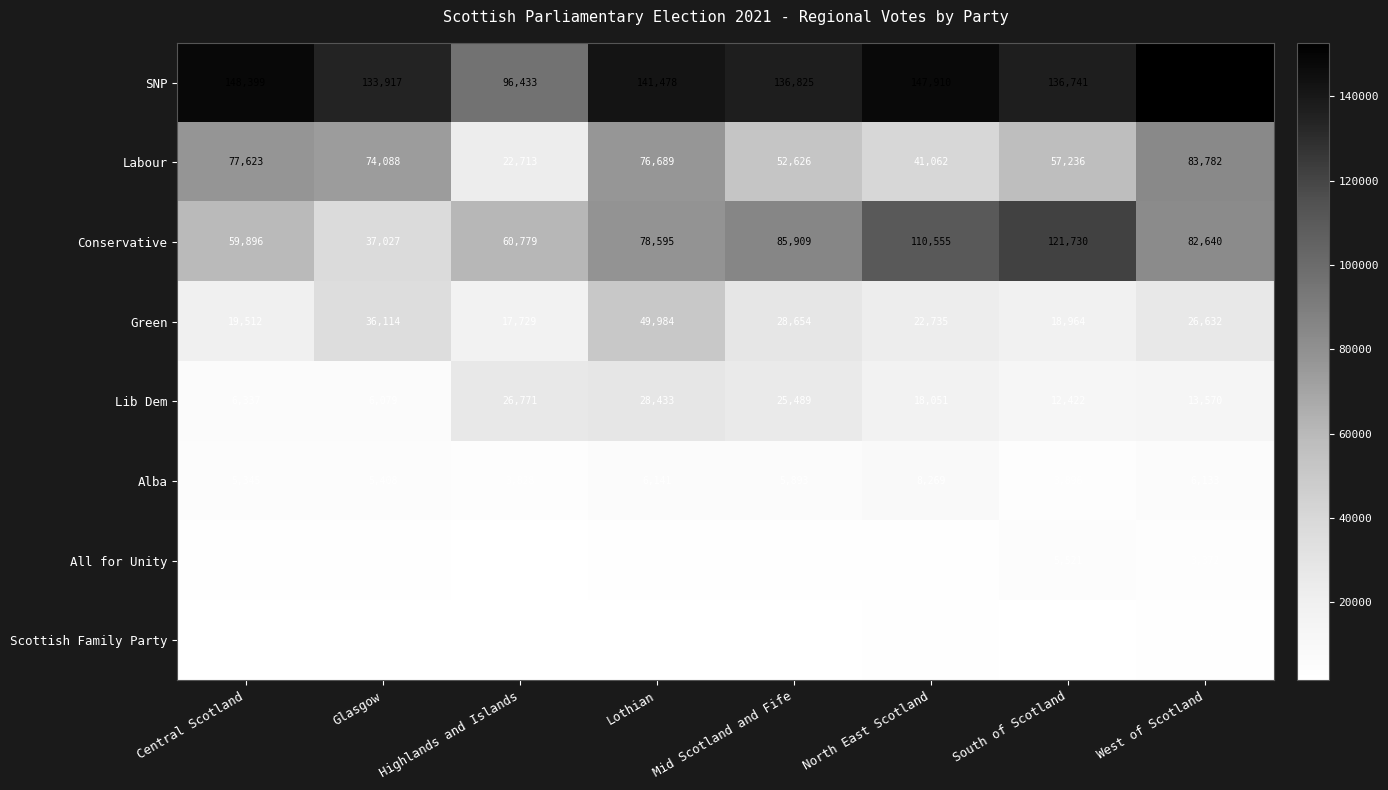

True or false: Labour has a value of 27604 at North East Scotland.

False